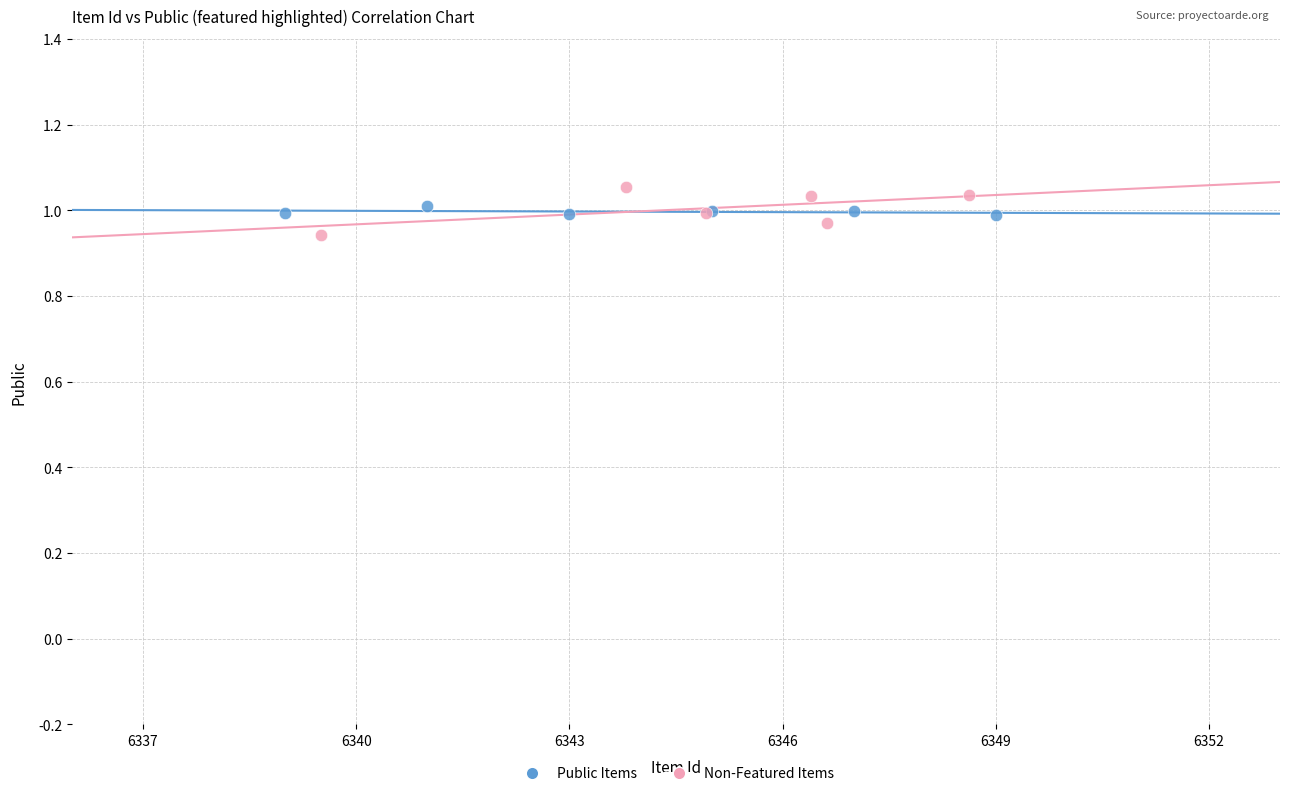

What are all the series names shown in the legend?

Public Items, Non-Featured Items